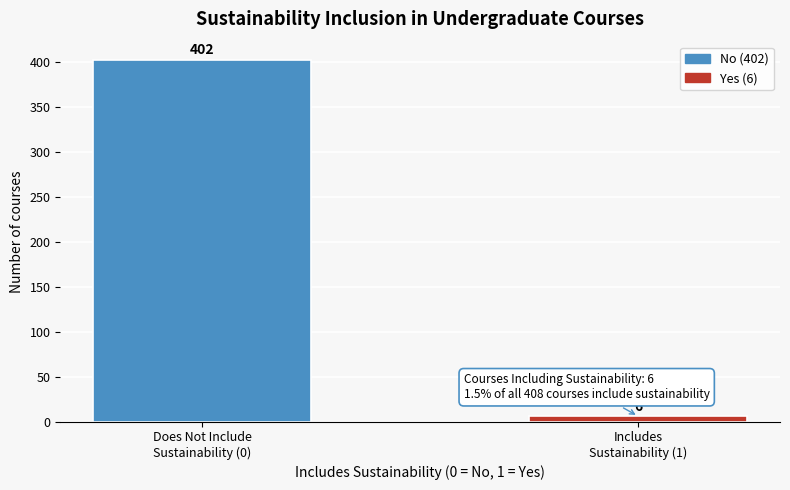

Reading left to right, what are all the values shown in this chart?

402	6